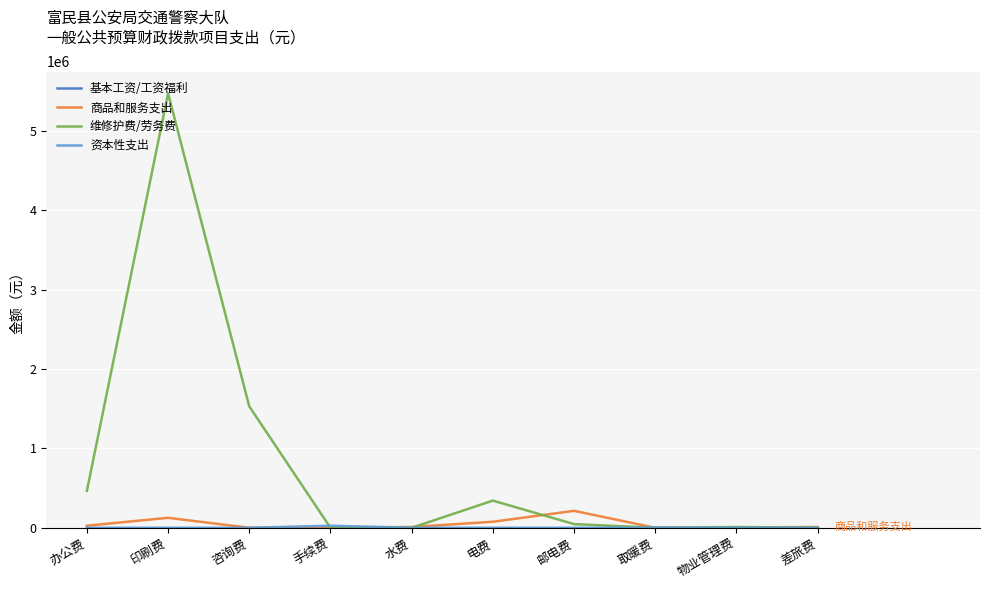

Which label corresponds to the largest value in the chart?

印刷费